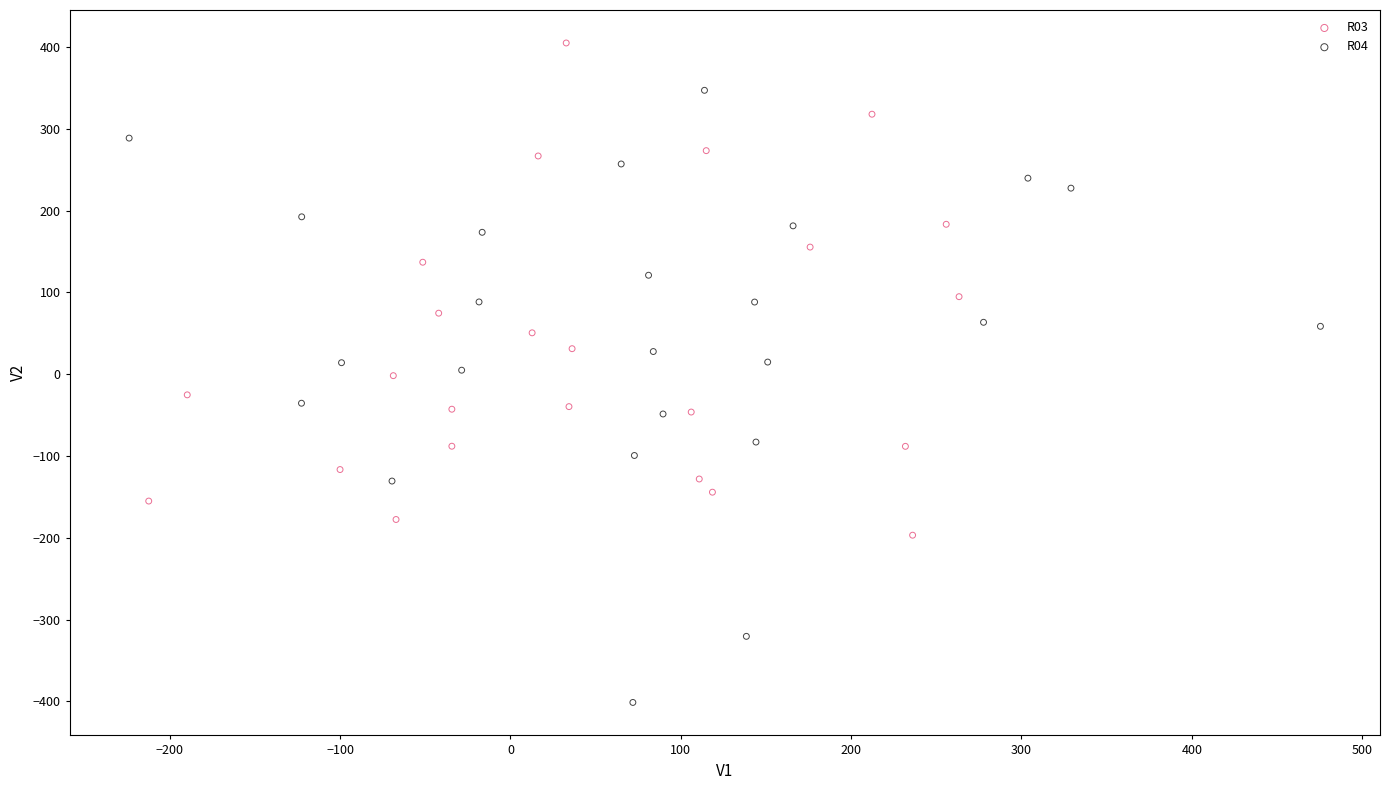

Which series has the largest Y range (max minus min)?

R04